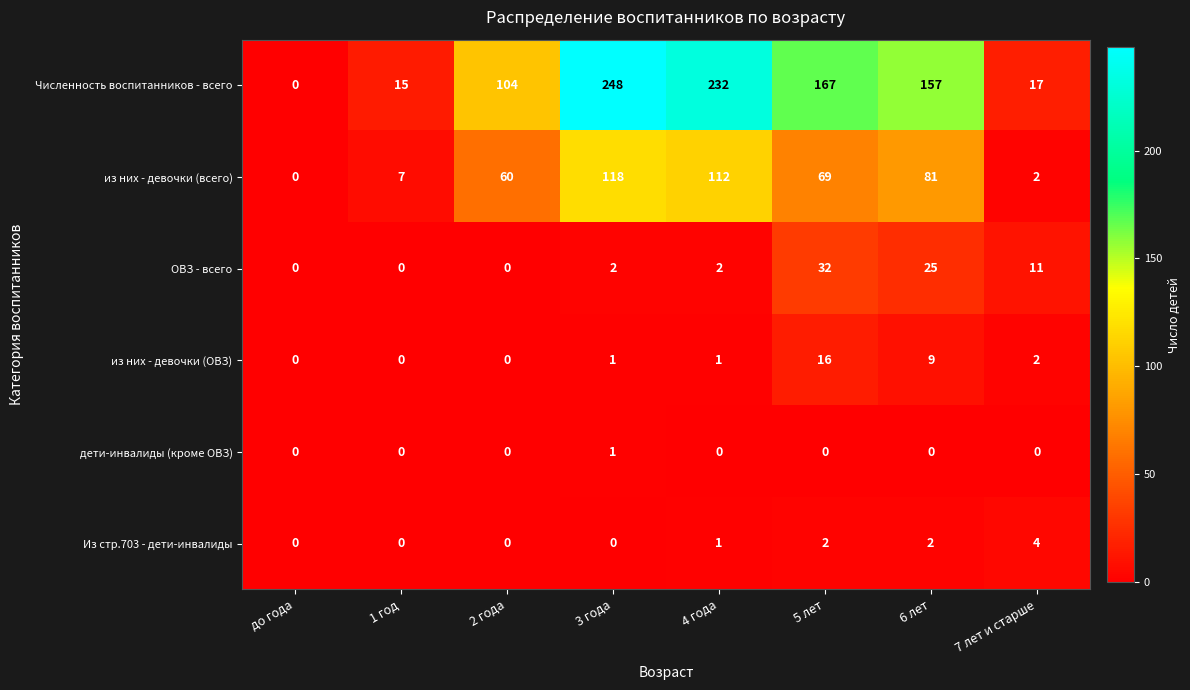

Rank the series by their maximum value, from lowest to highest.

дети-инвалиды (кроме ОВЗ), Из стр.703 - дети-инвалиды, из них - девочки (ОВЗ), ОВЗ - всего, из них - девочки (всего), Численность воспитанников - всего